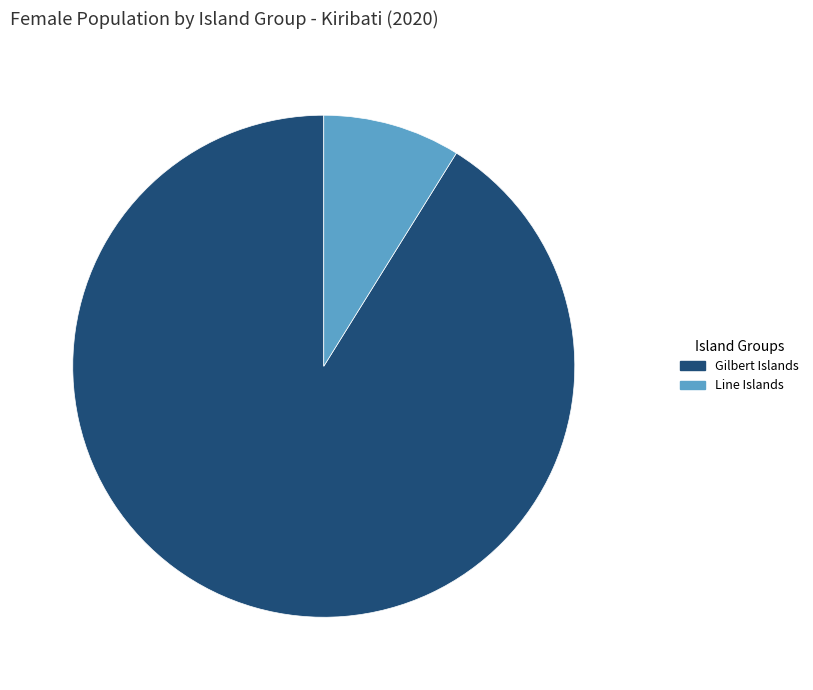

Is it true that Gilbert Islands is 99% of the pie?

False